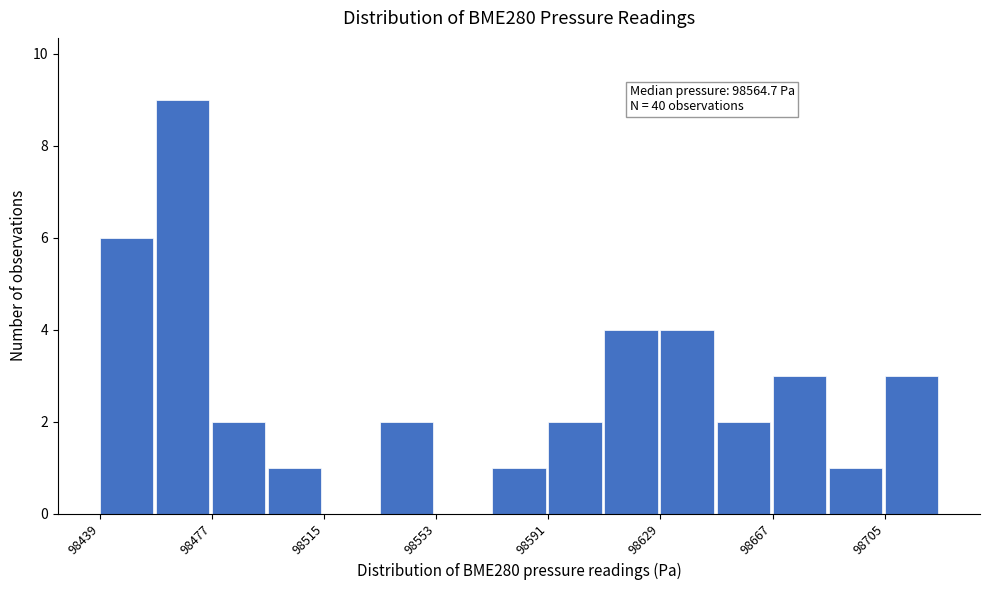

Around what value on the x-axis is the tallest bar? Give the approximate position of its centre, as read against the axis.

98465